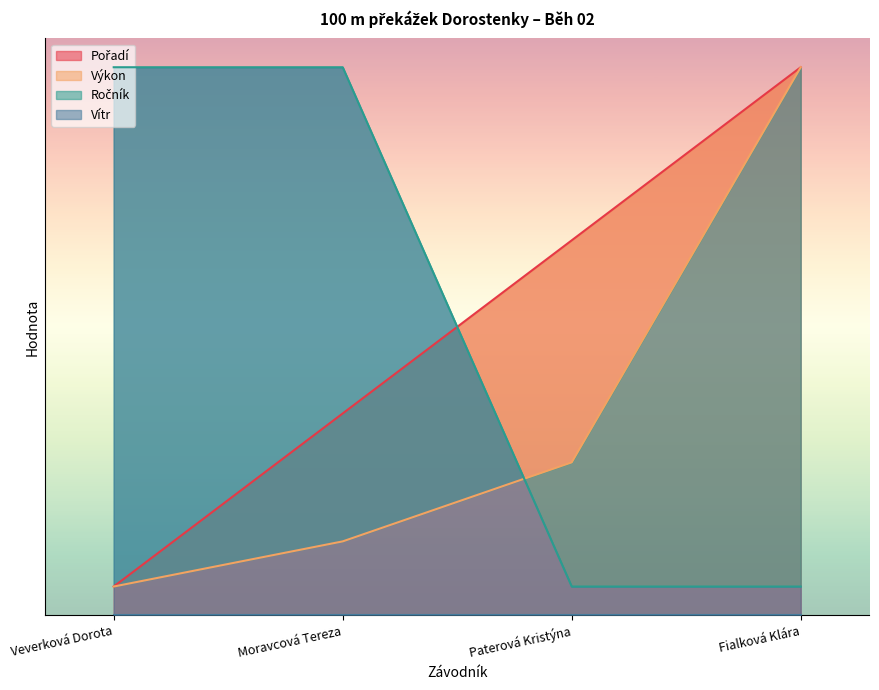

What is the average value of the Pořadí series?

10.0